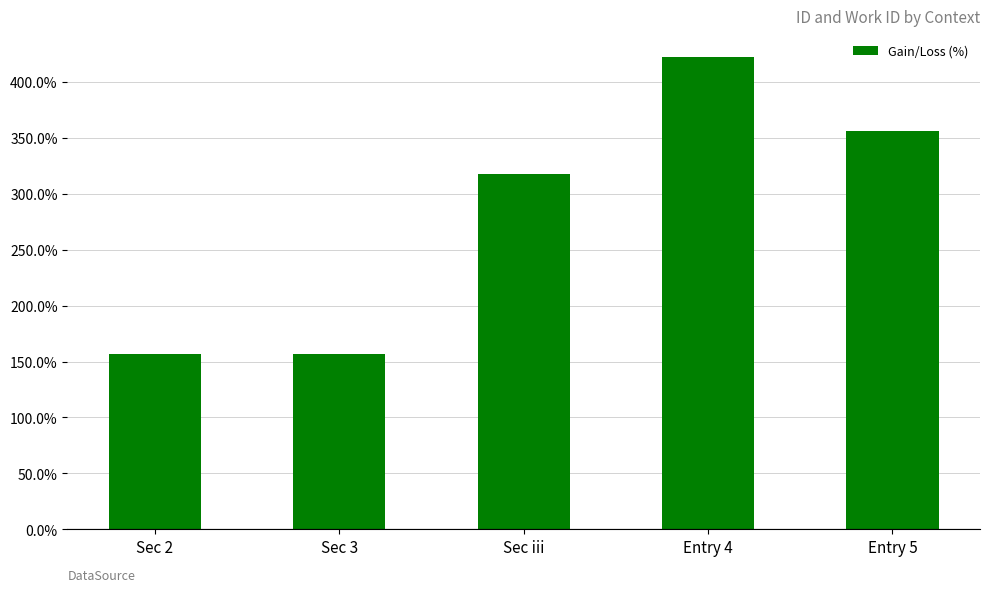

What is the difference between the second highest and second lowest values?

199.4